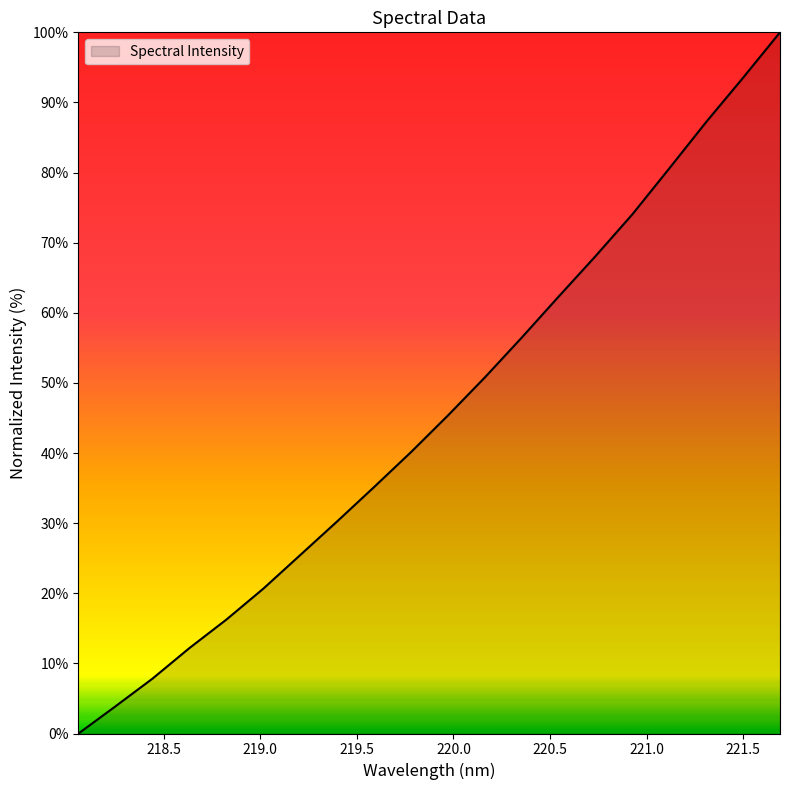

What is the difference between the maximum and minimum values?

100.0